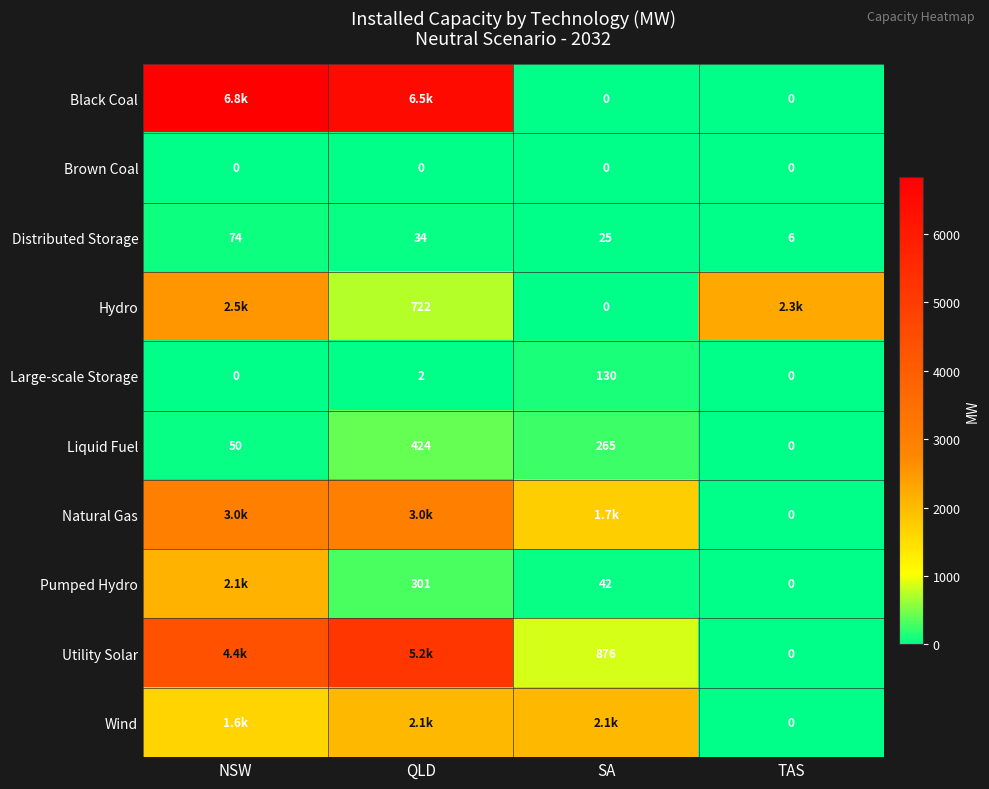

Where does the Distributed Storage series first go above 34?

NSW